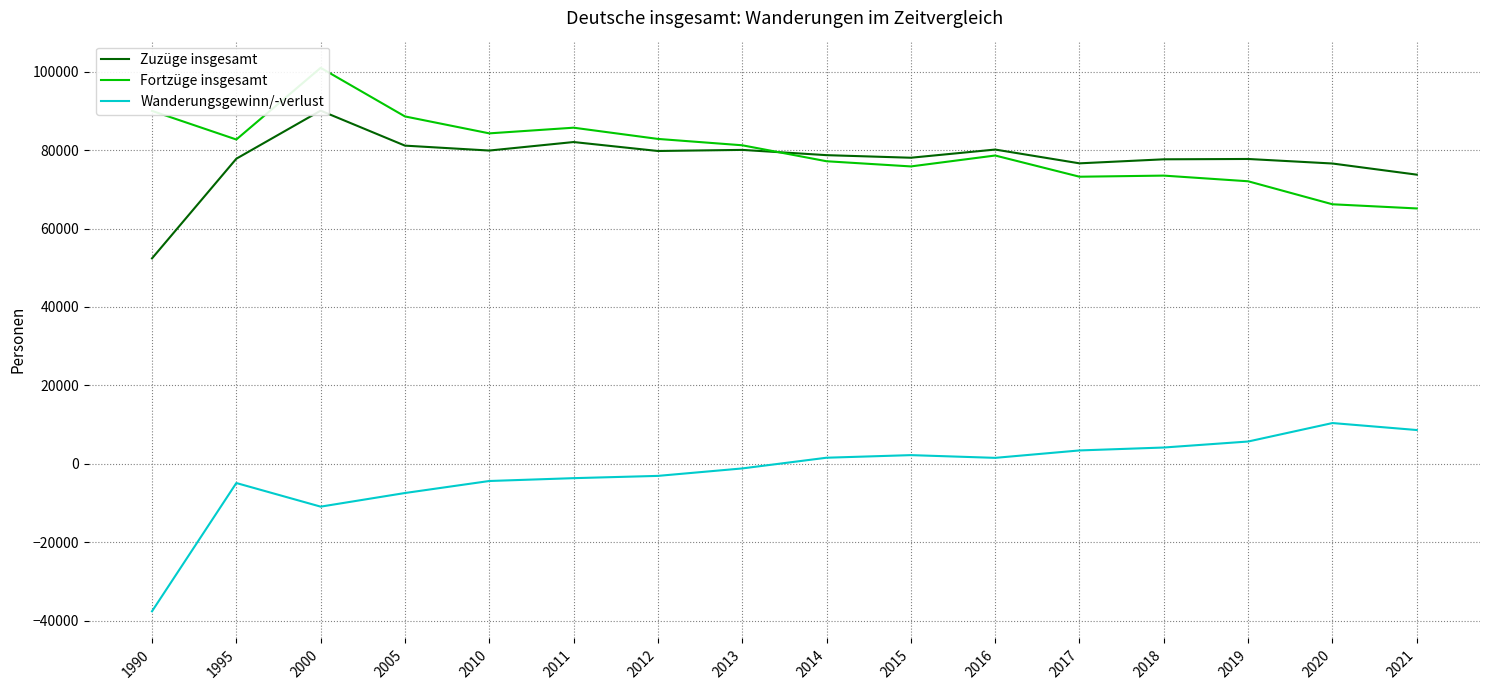

Between which two adjacent categories do Fortzüge insgesamt and Zuzüge insgesamt first intersect?

2013 and 2014